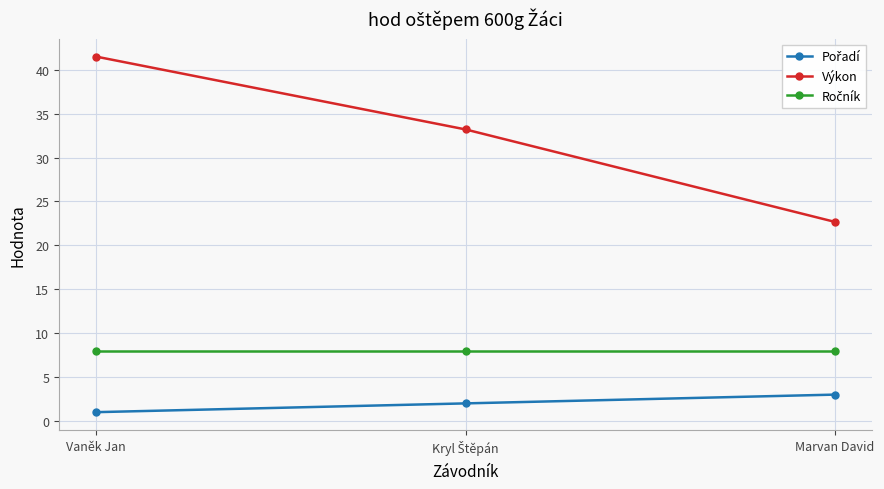

What position from the right is Marvan David?

1